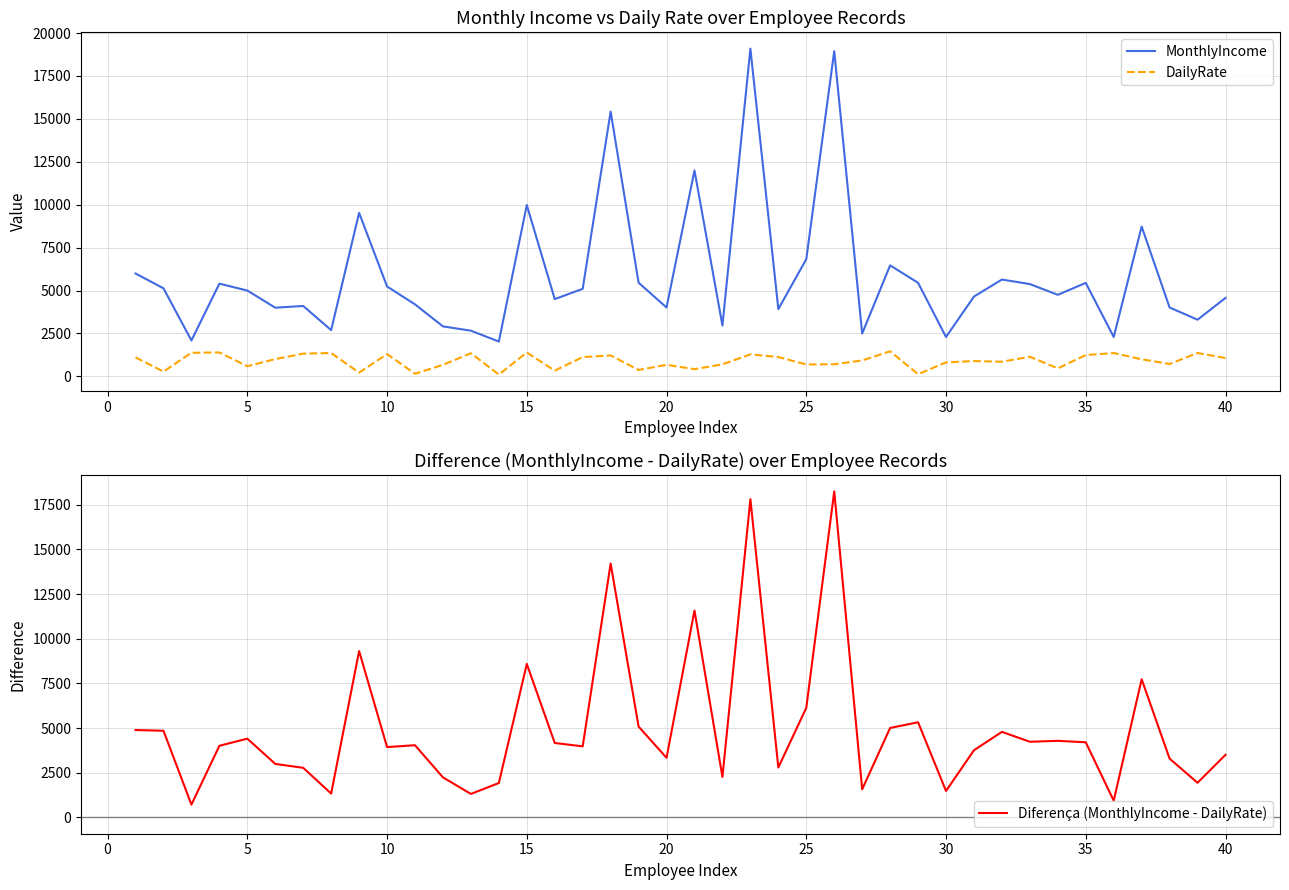

True or false: MonthlyIncome and DailyRate cross at least once.

False